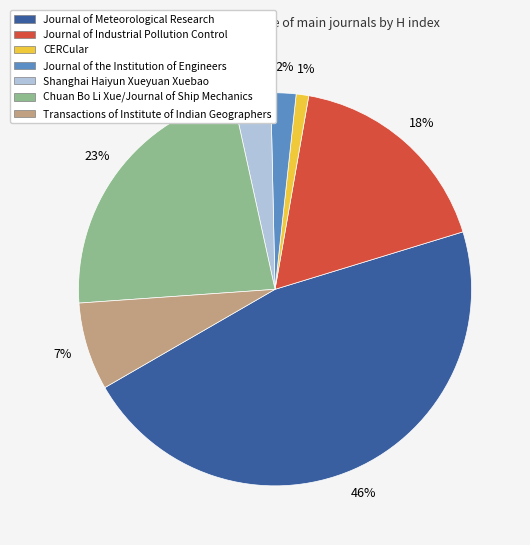

To the nearest percent, what is the average slice percentage?

14%